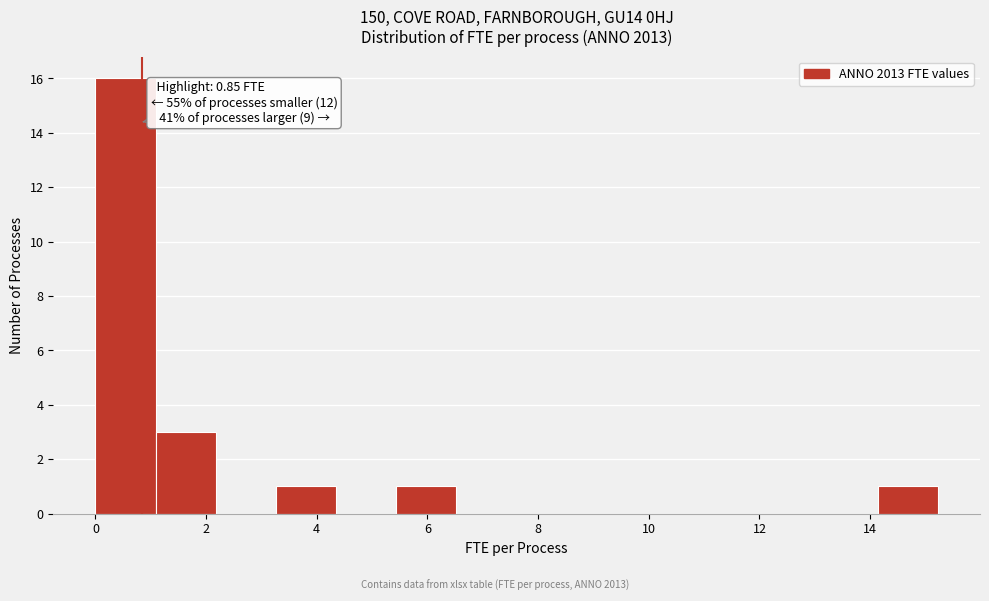

Over which range of the x-axis is the bar tallest?

0.0 to 1.0